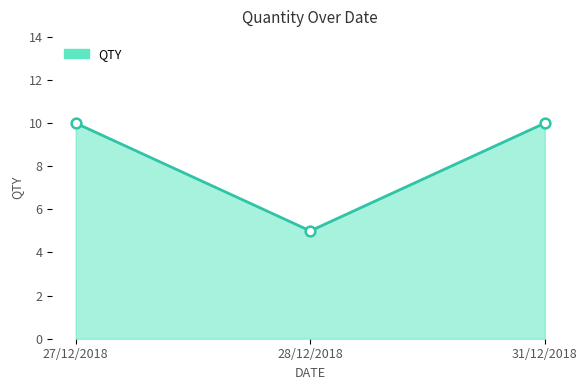

What is the smallest value displayed?

5